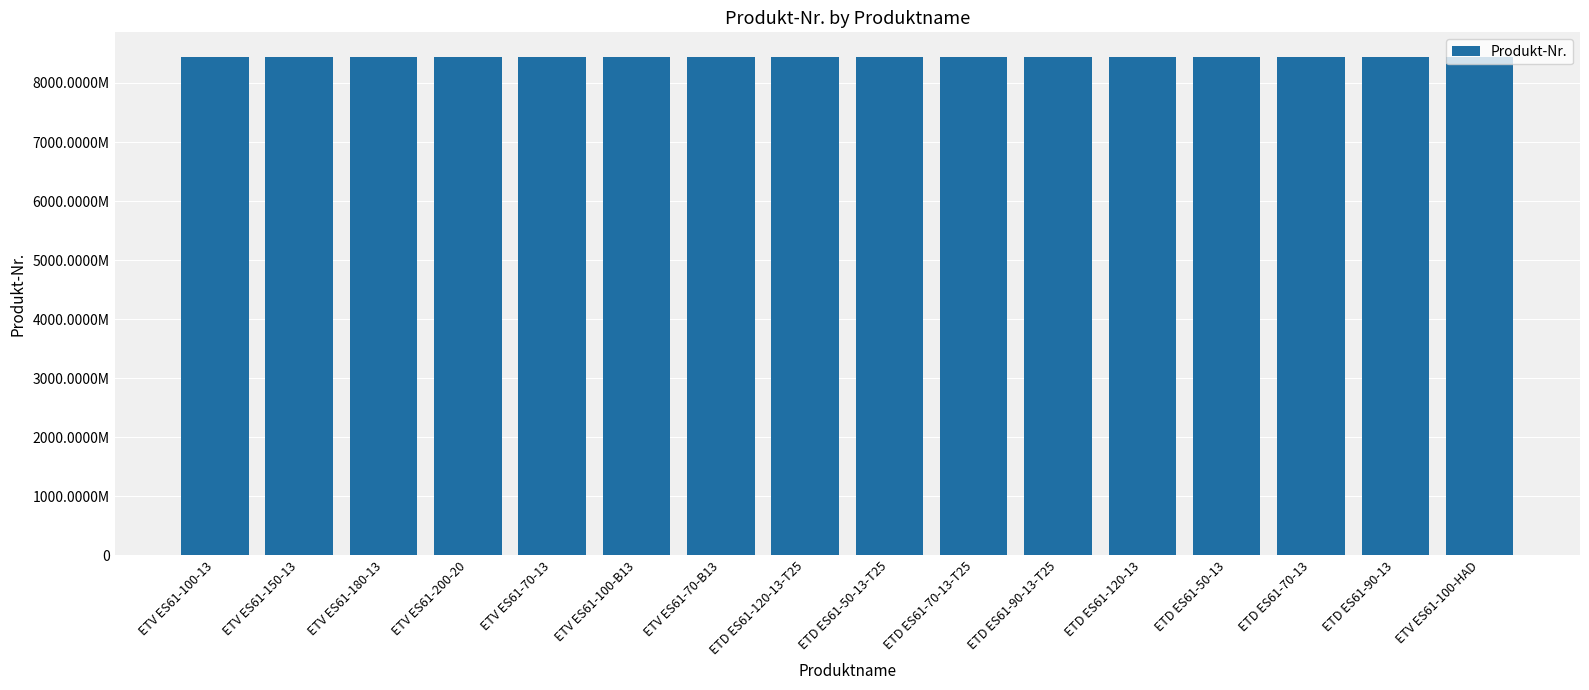

What is the smallest value displayed?

8436016010